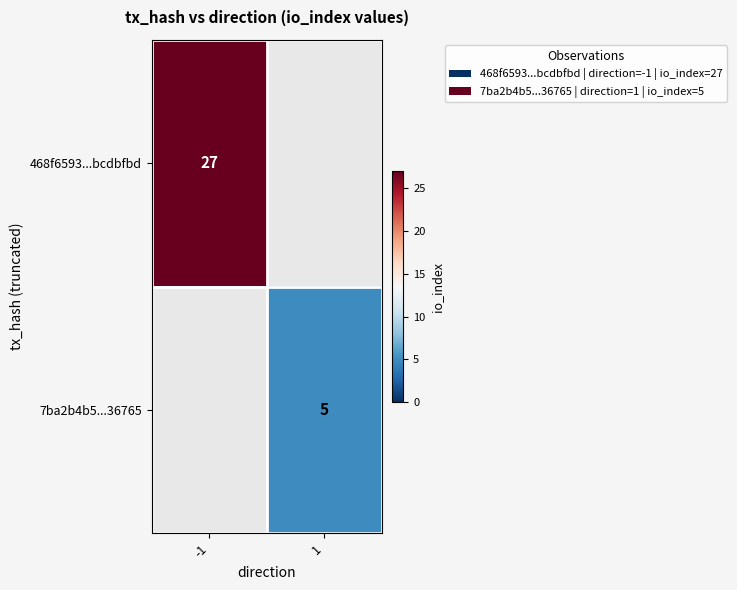

True or false: 7ba2b4b5...36765 has a value of 5 at 1.

True